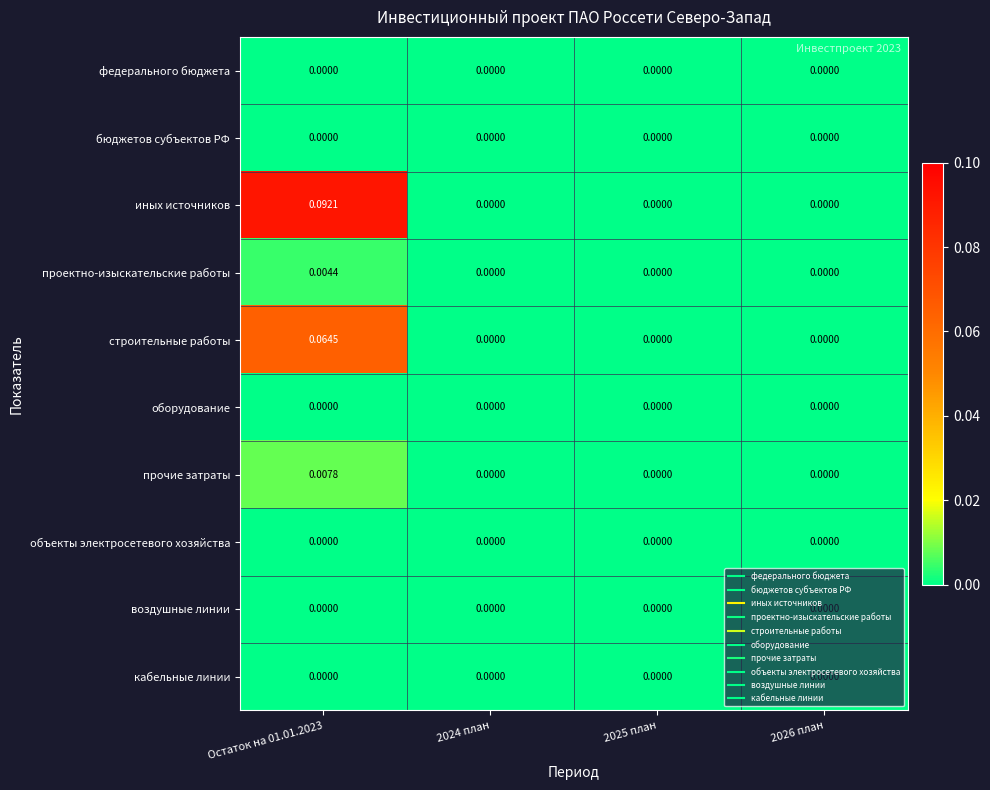

Which series has the largest total across all categories?

иных источников